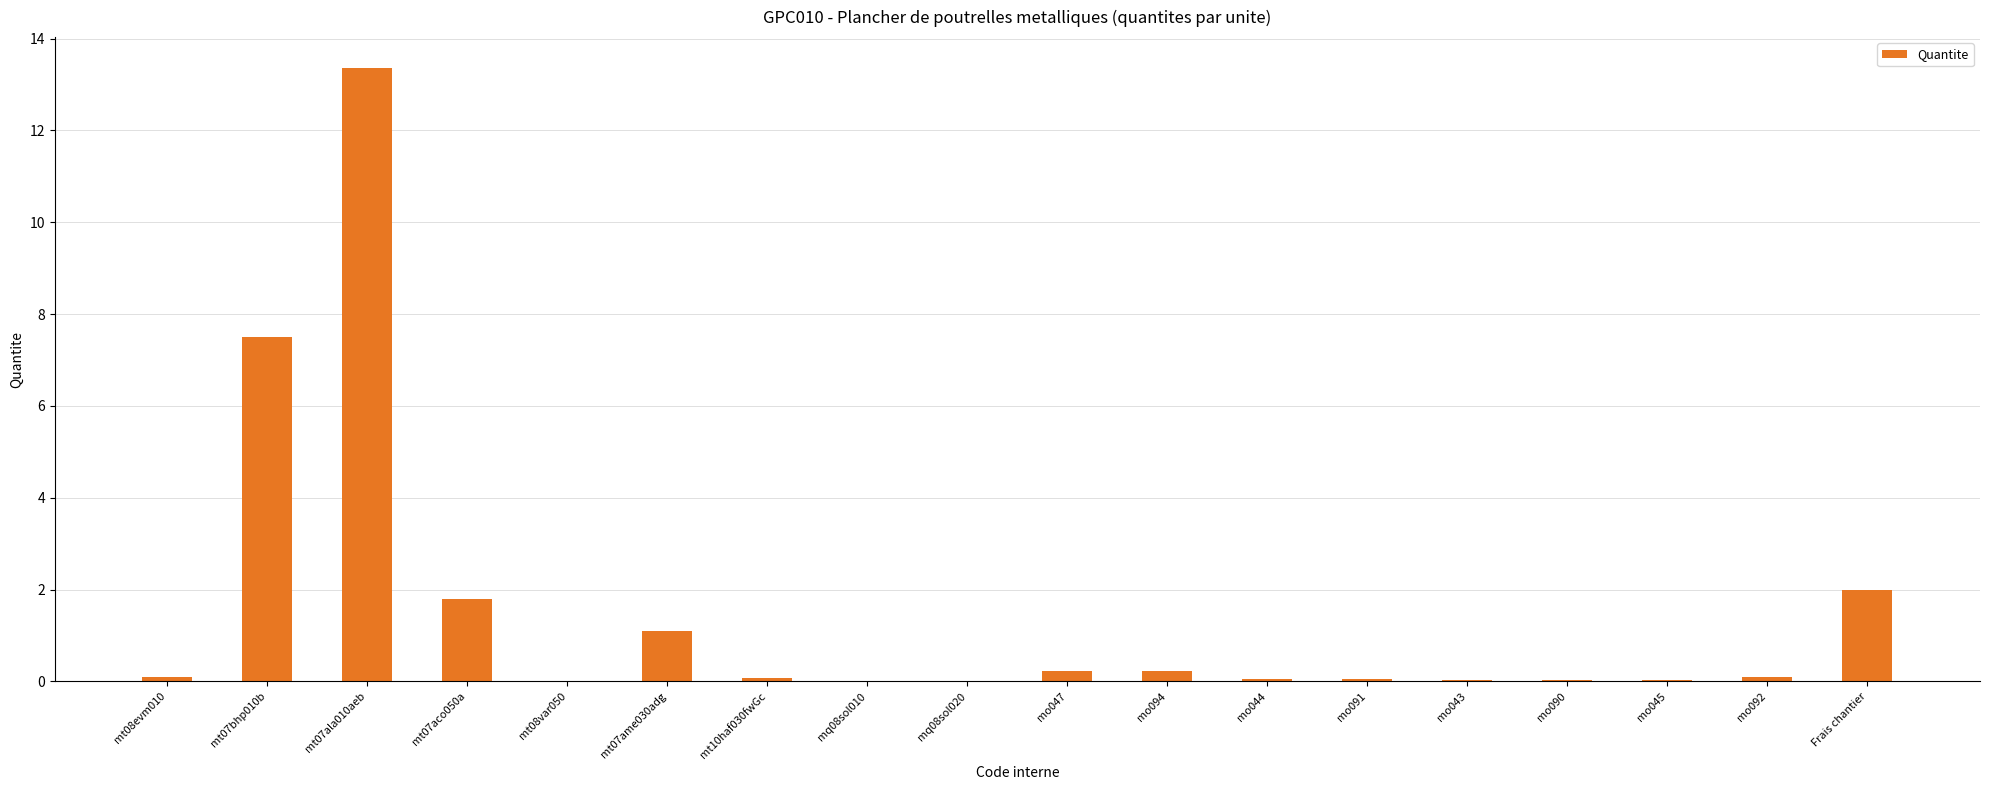

The chart shows a value of 0.4 at Frais chantier. True or false?

False